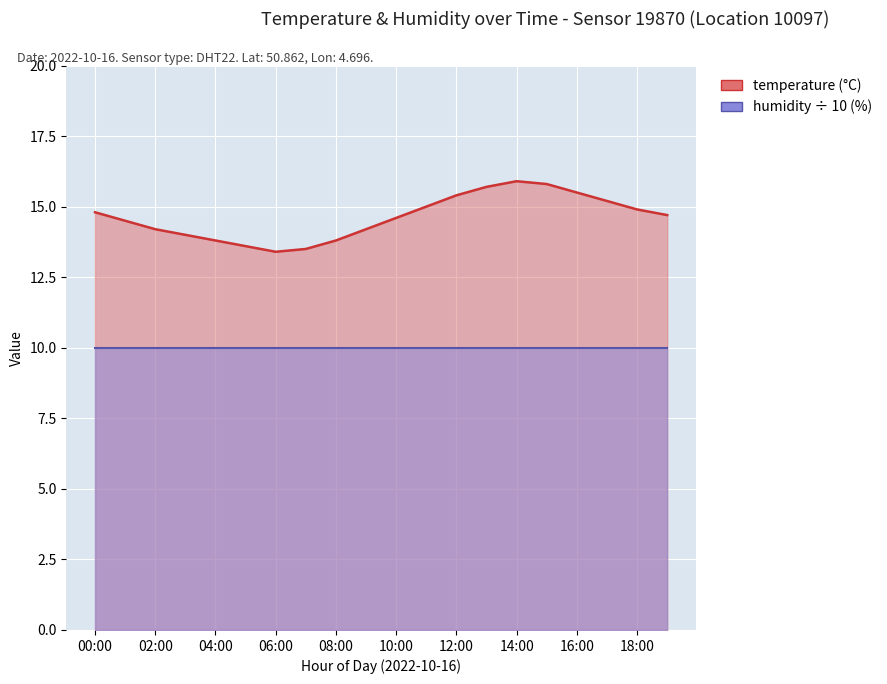

Which label corresponds to the largest value in the chart?

14:00